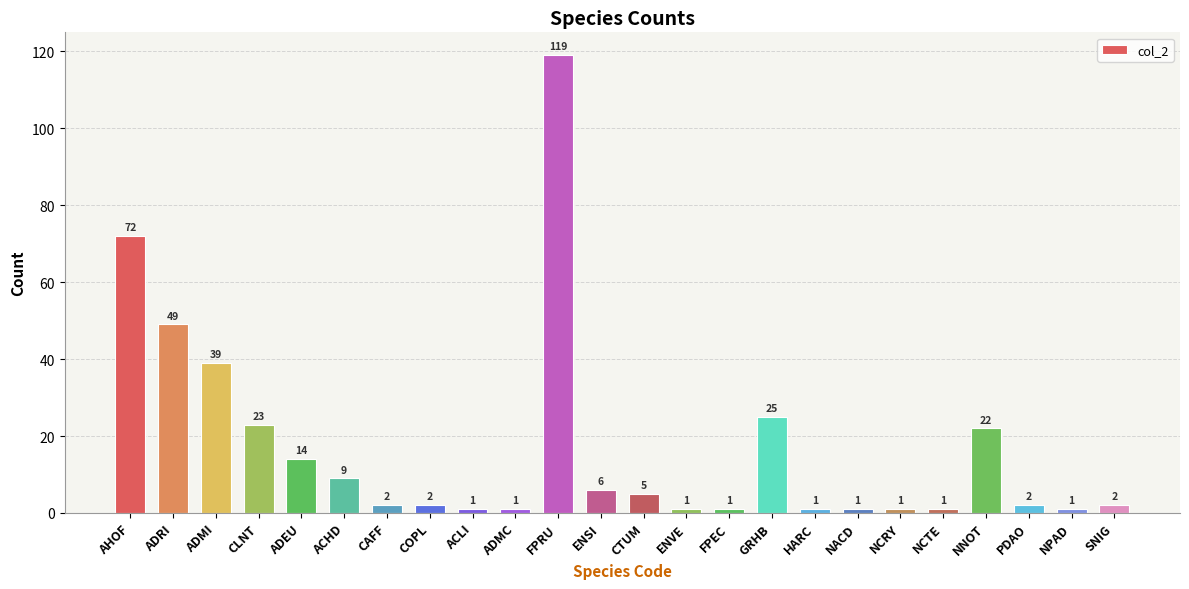

What is the sum of the values at ENVE and NCTE?

2